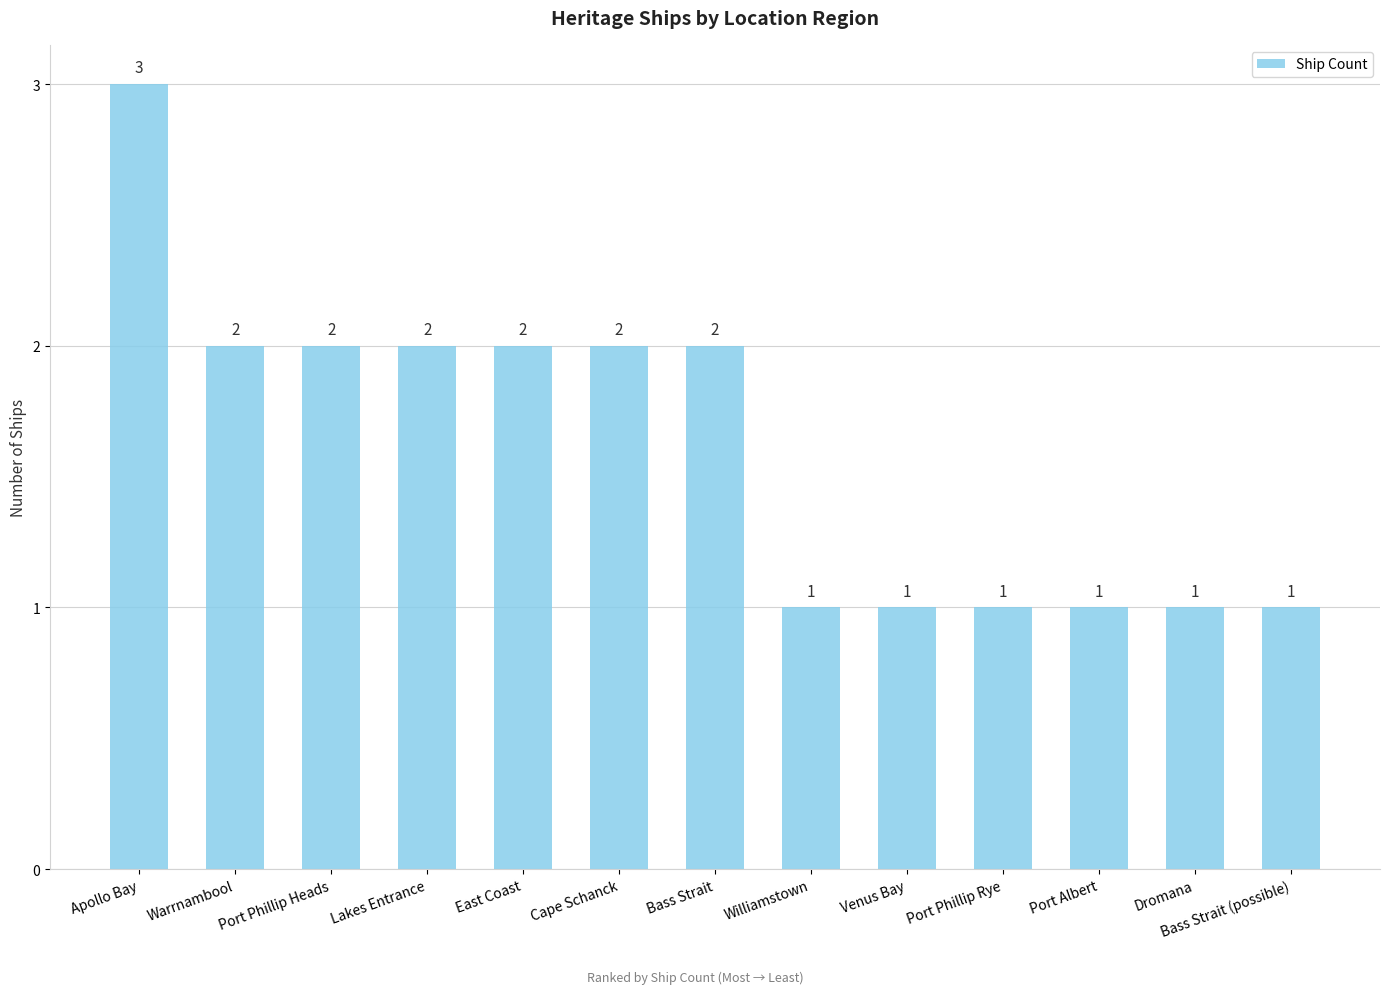

Reading left to right, transcribe all the data shown in this chart.

Apollo Bay=3	Warrnambool=2	Port Phillip Heads=2	Lakes Entrance=2	East Coast=2	Cape Schanck=2	Bass Strait=2	Williamstown=1	Venus Bay=1	Port Phillip Rye=1	Port Albert=1	Dromana=1	Bass Strait (possible)=1